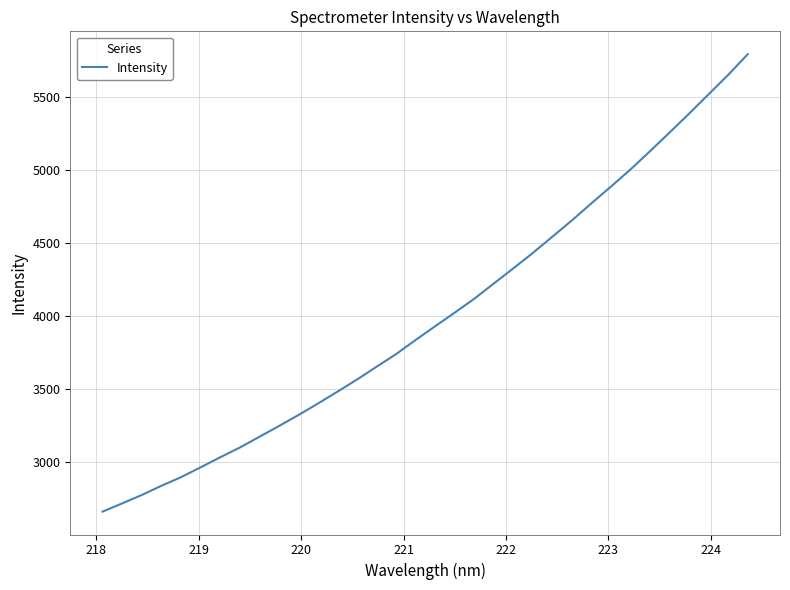

What is the smallest value displayed?

2661.7